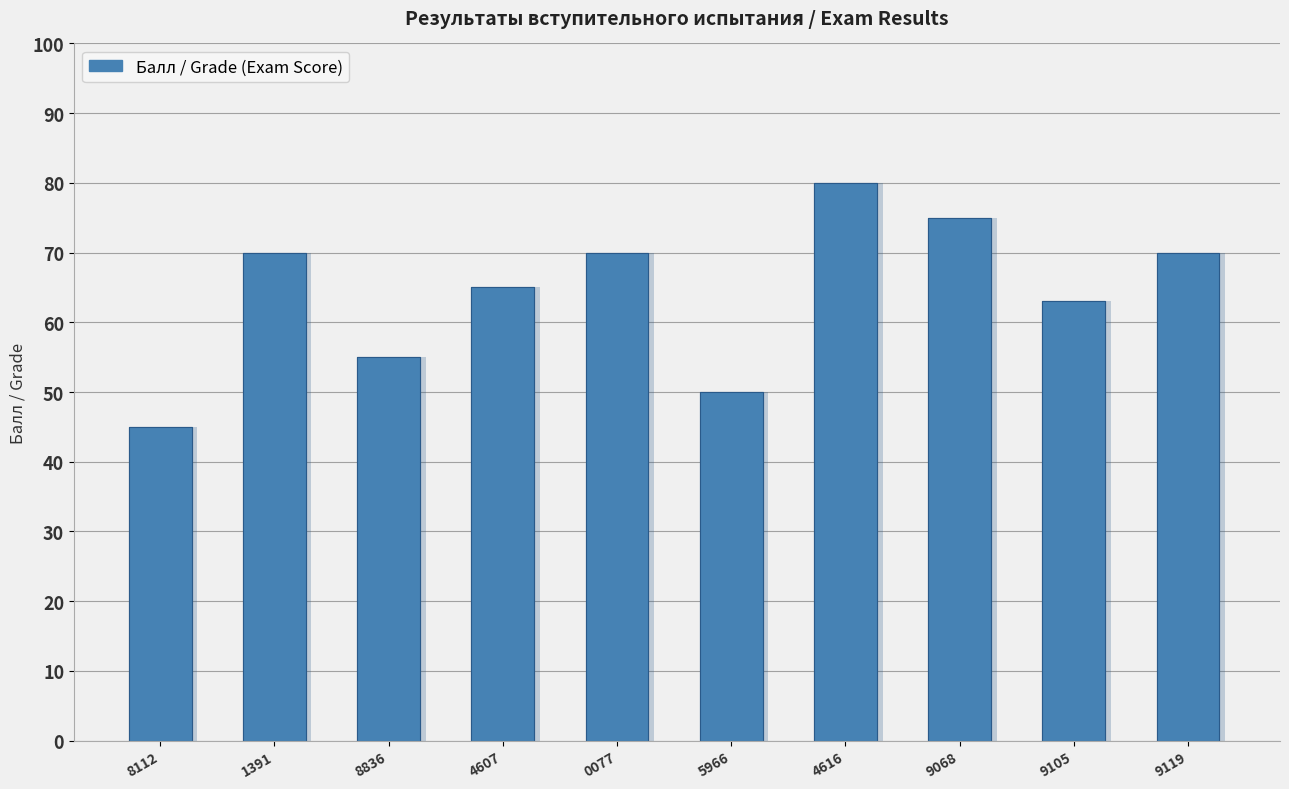

At which label does the data first exceed 70?

4616